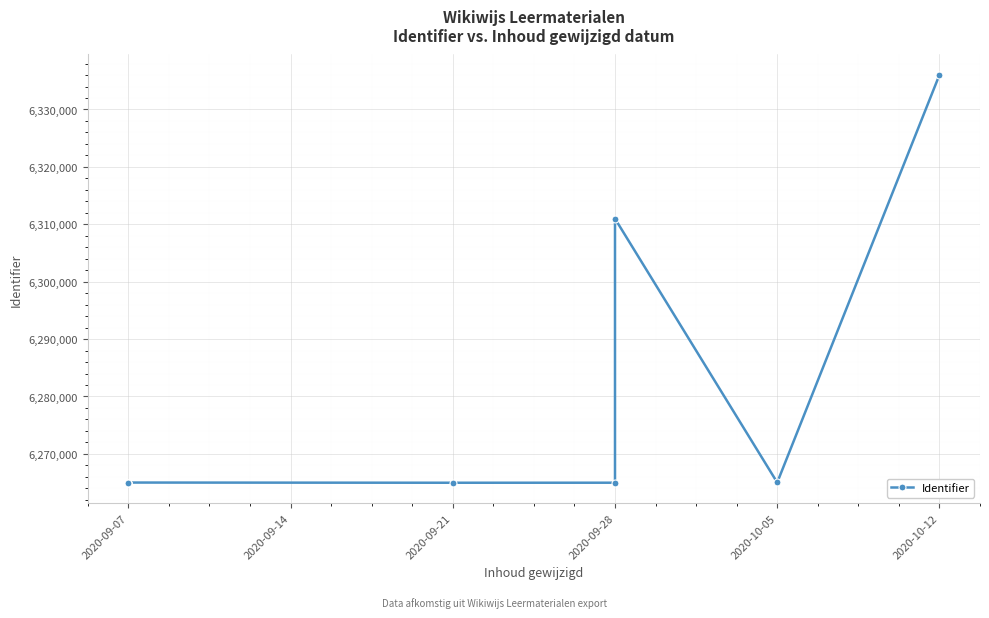

The value at 2020-09-07 is 10584996. True or false?

False